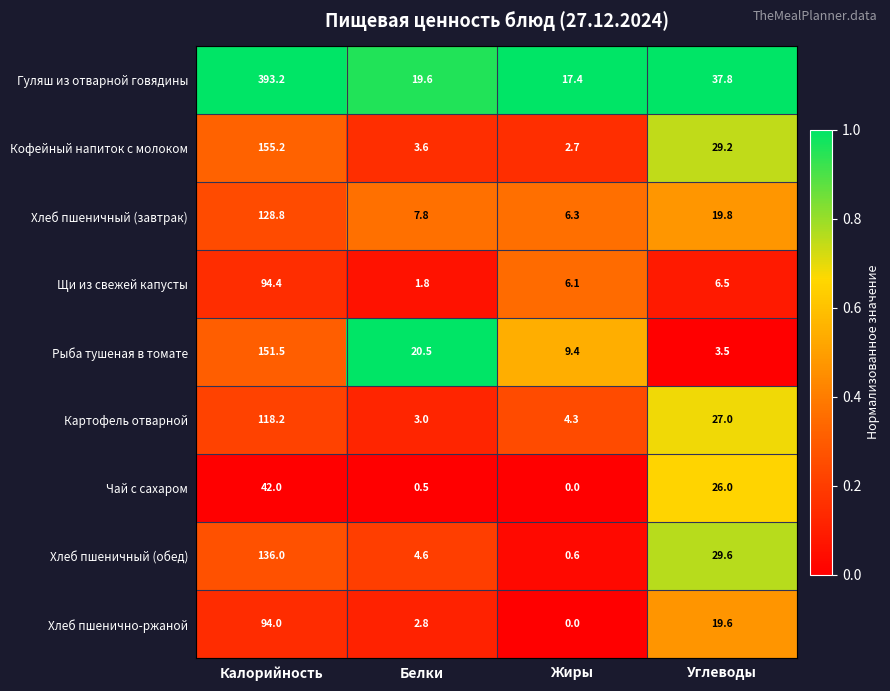

What is the greatest value displayed?

393.2